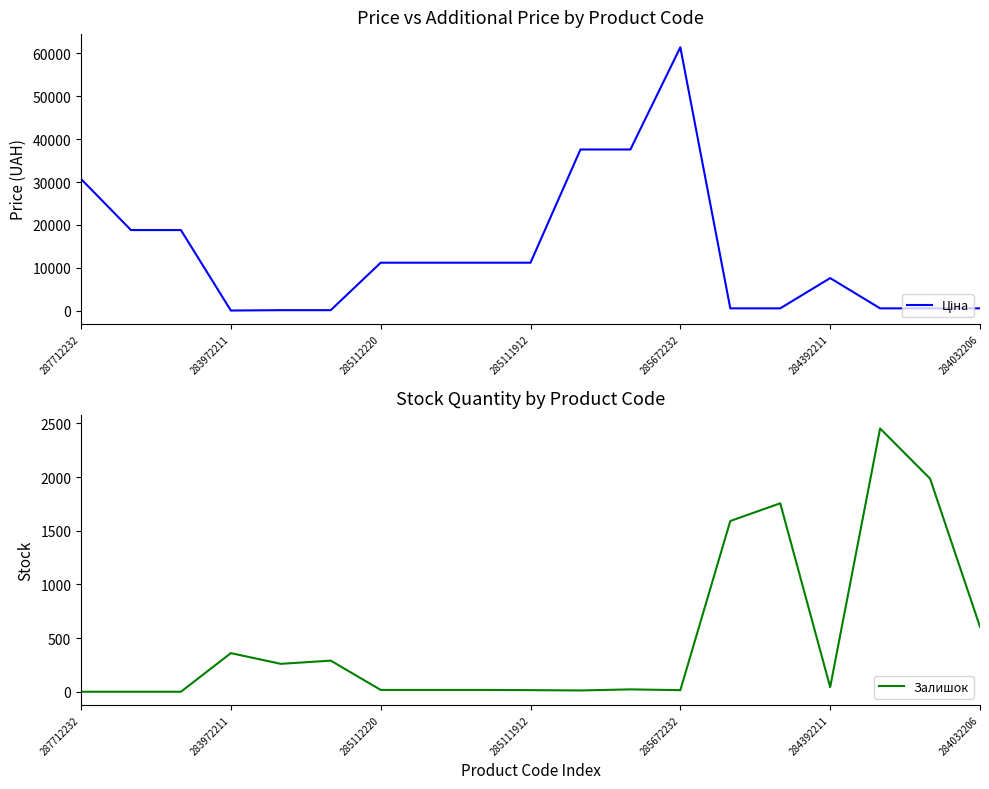

True or false: Залишок has more than 0 interior local peaks.

True